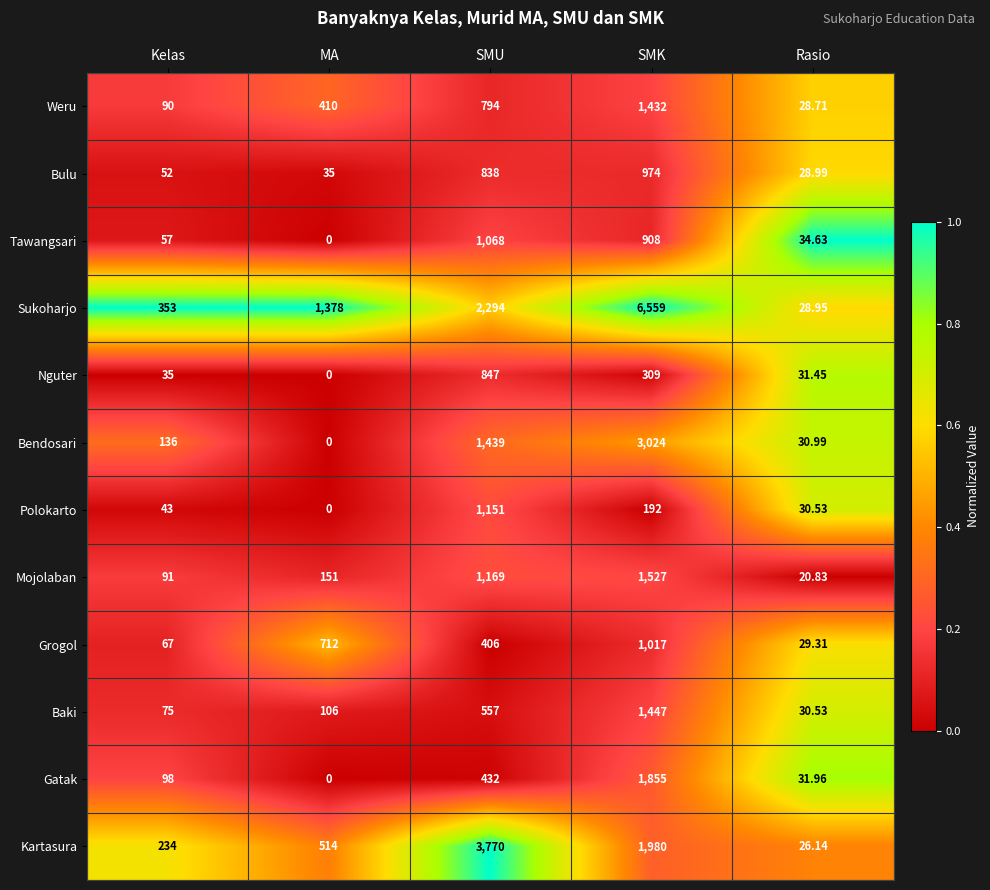

Where is Baki nearest to the value 738?

SMU